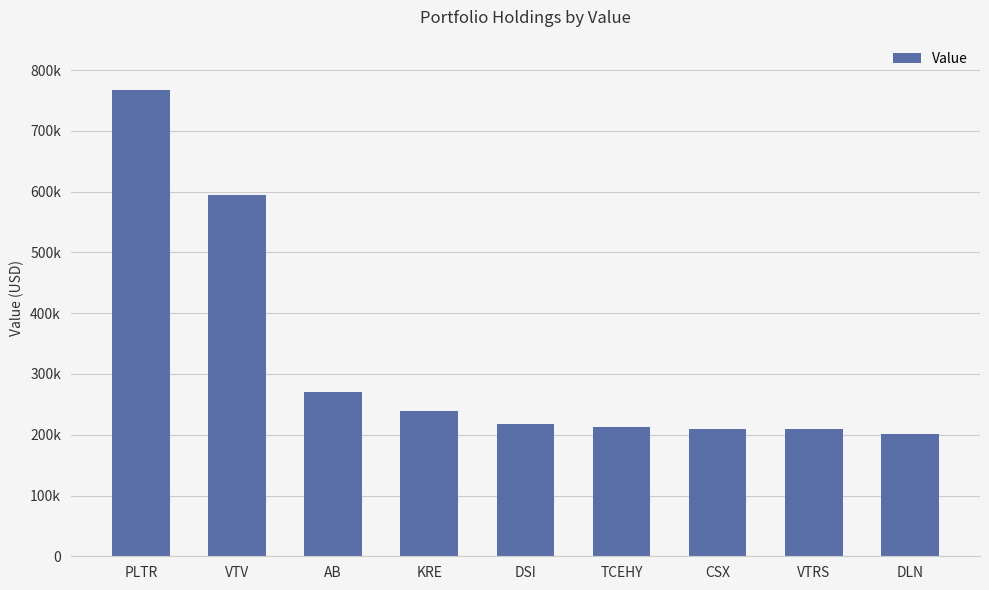

Where does the data first go above 218000?

PLTR